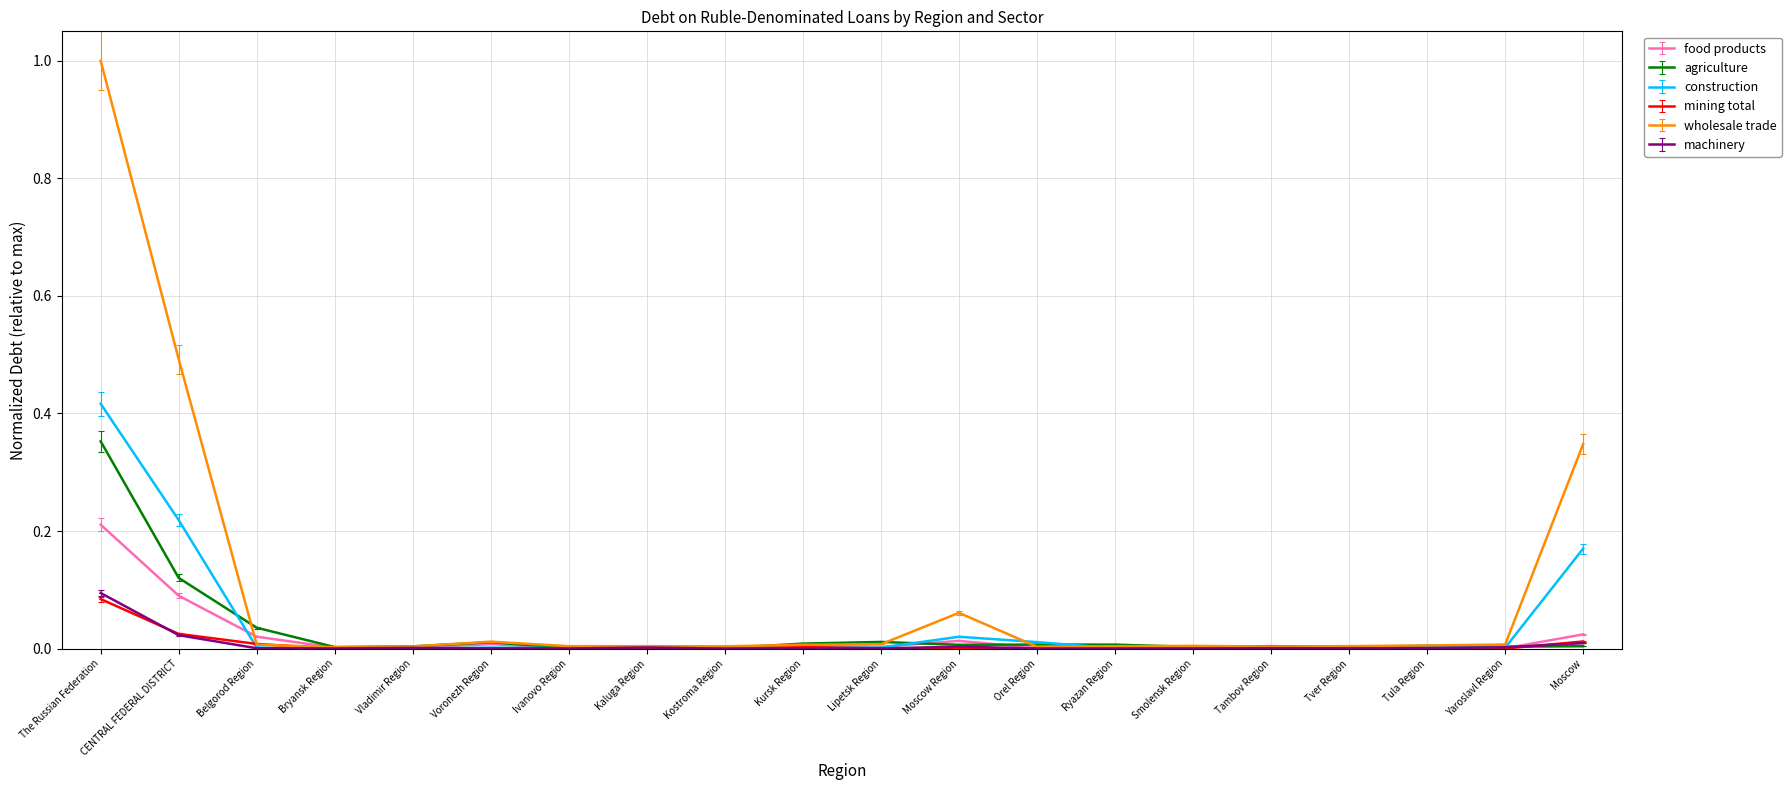

The value of wholesale trade at Smolensk Region is 0.0. True or false?

True